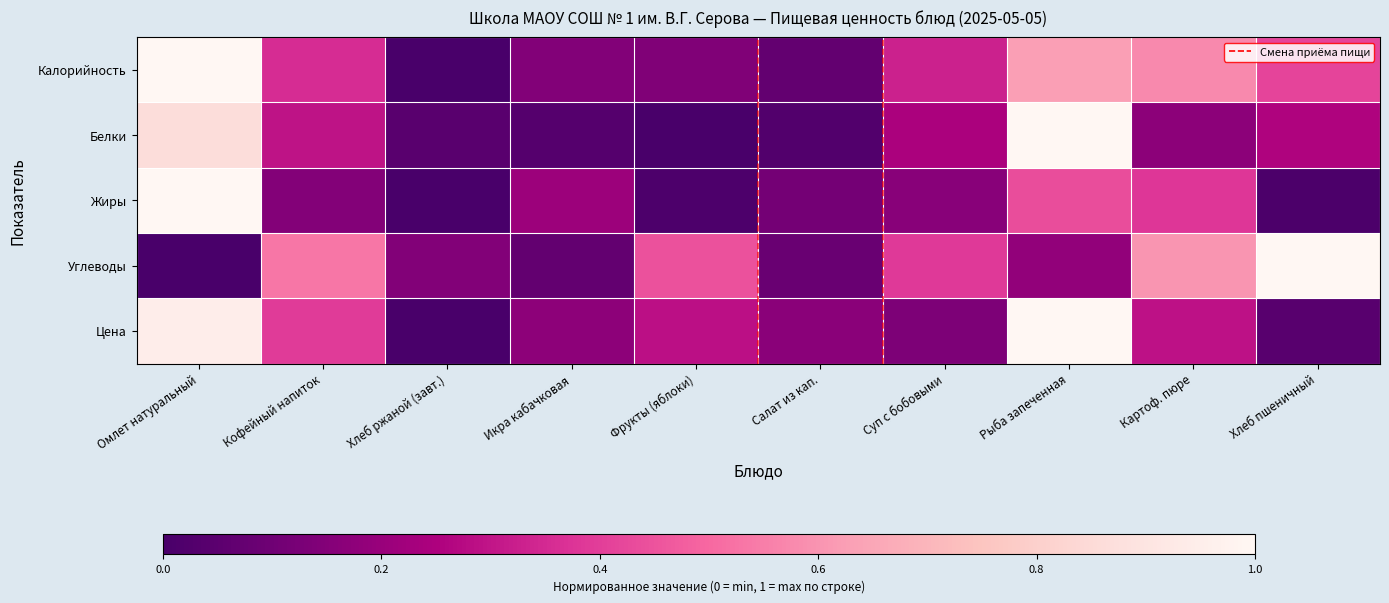

What is the total value across all series at Салат из кап.?

0.5